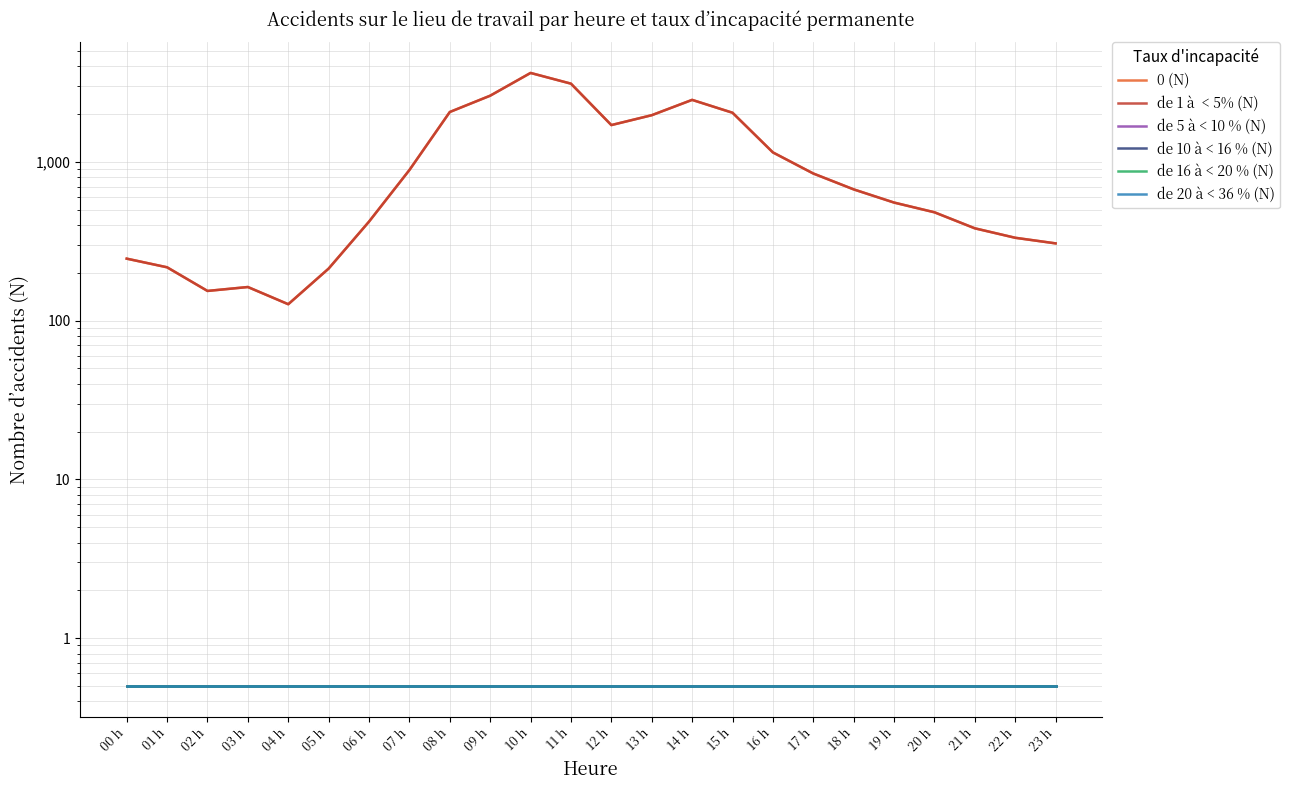

True or false: 0 (N) and de 16 à < 20 % (N) intersect in this chart.

False